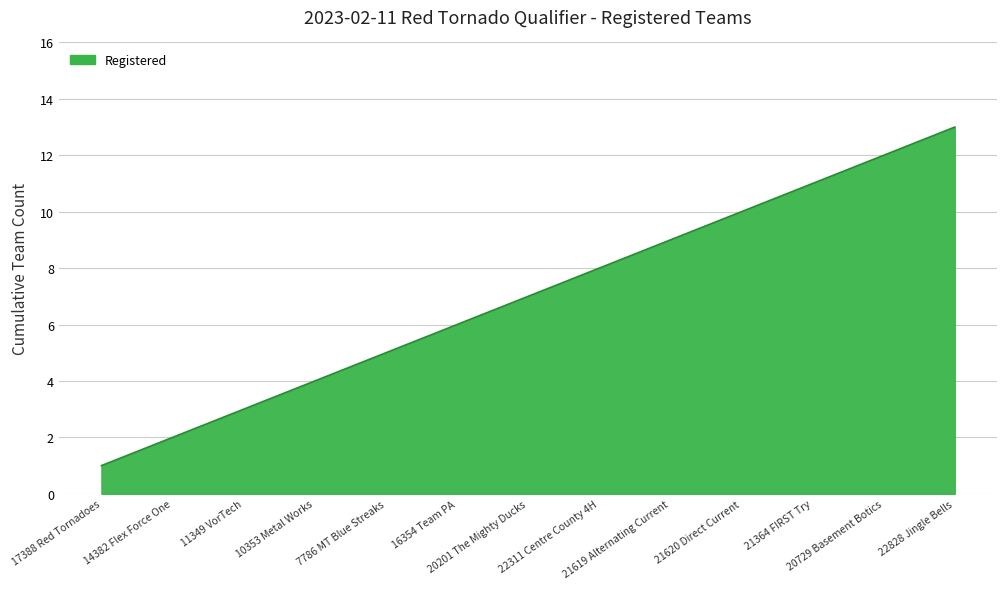

The value at 16354 Team PA is 10. True or false?

False